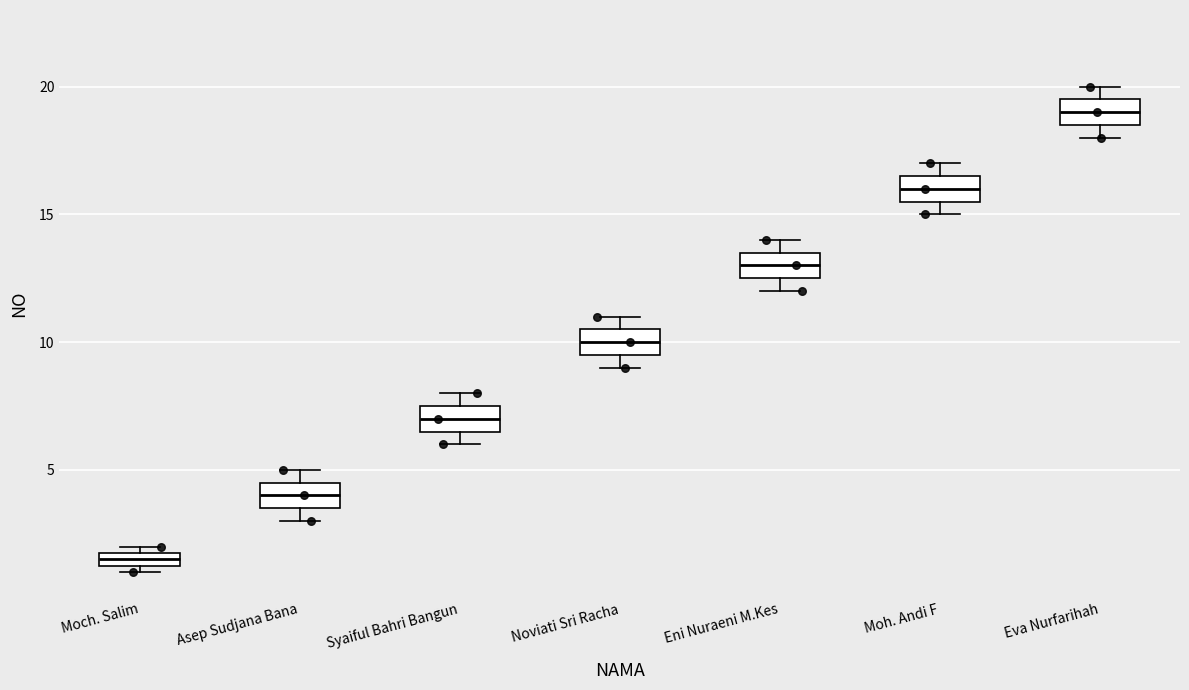

Where is the upper edge of the box for Moh. Andi F on the y-axis? The values are not printed on the chart, so give them approximately, as read against the axis.

16.5